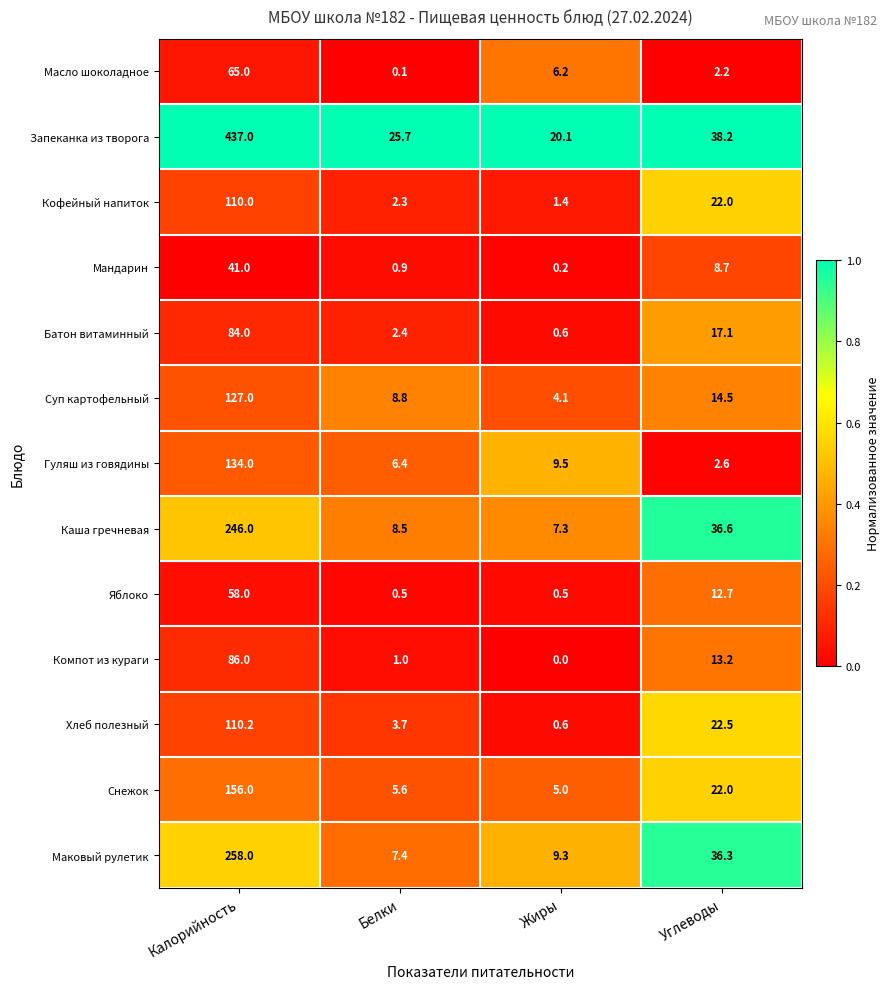

Where is Снежок nearest to the value 80?

Углеводы